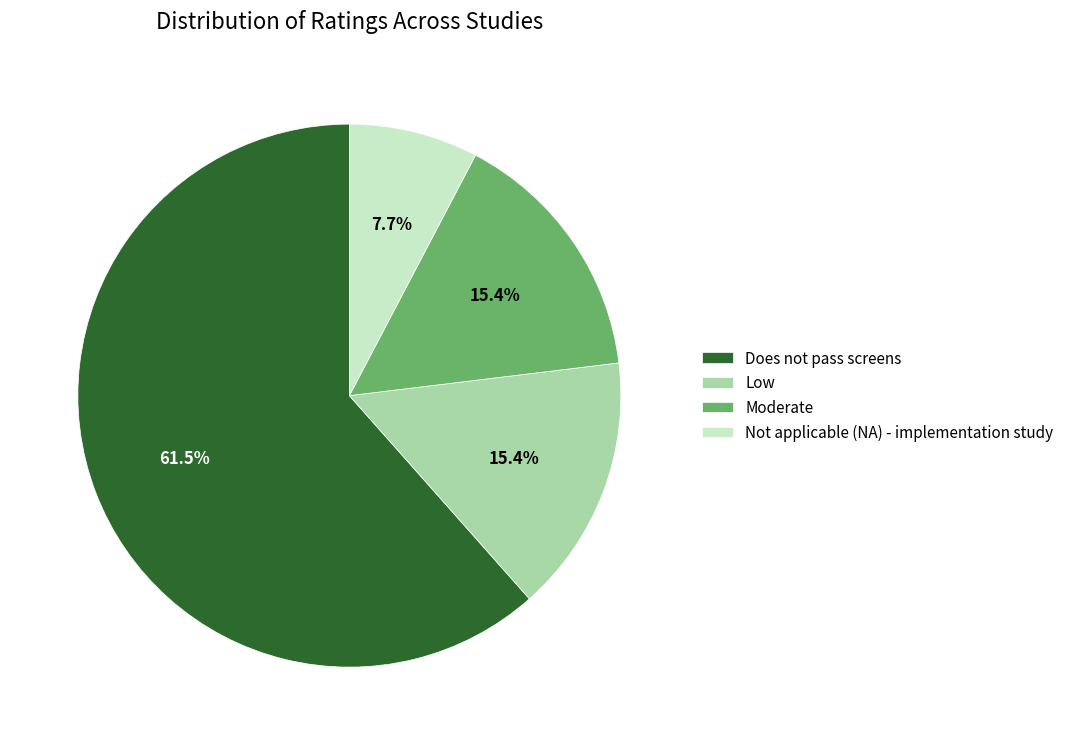

What is the ratio of the value at Does not pass screens to the value at Moderate?

4.0